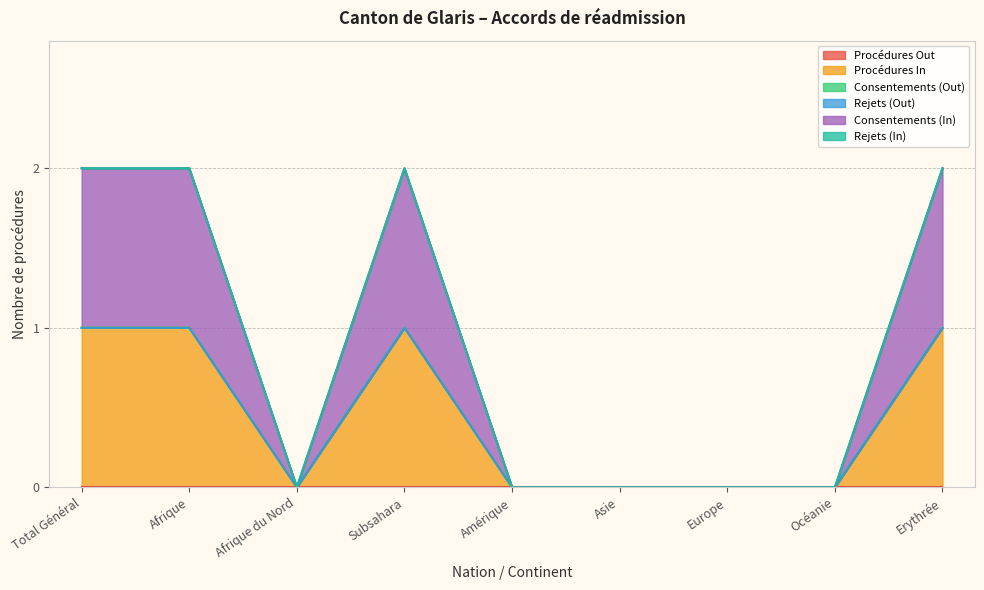

At how many categories does at least one series exceed 0?

4